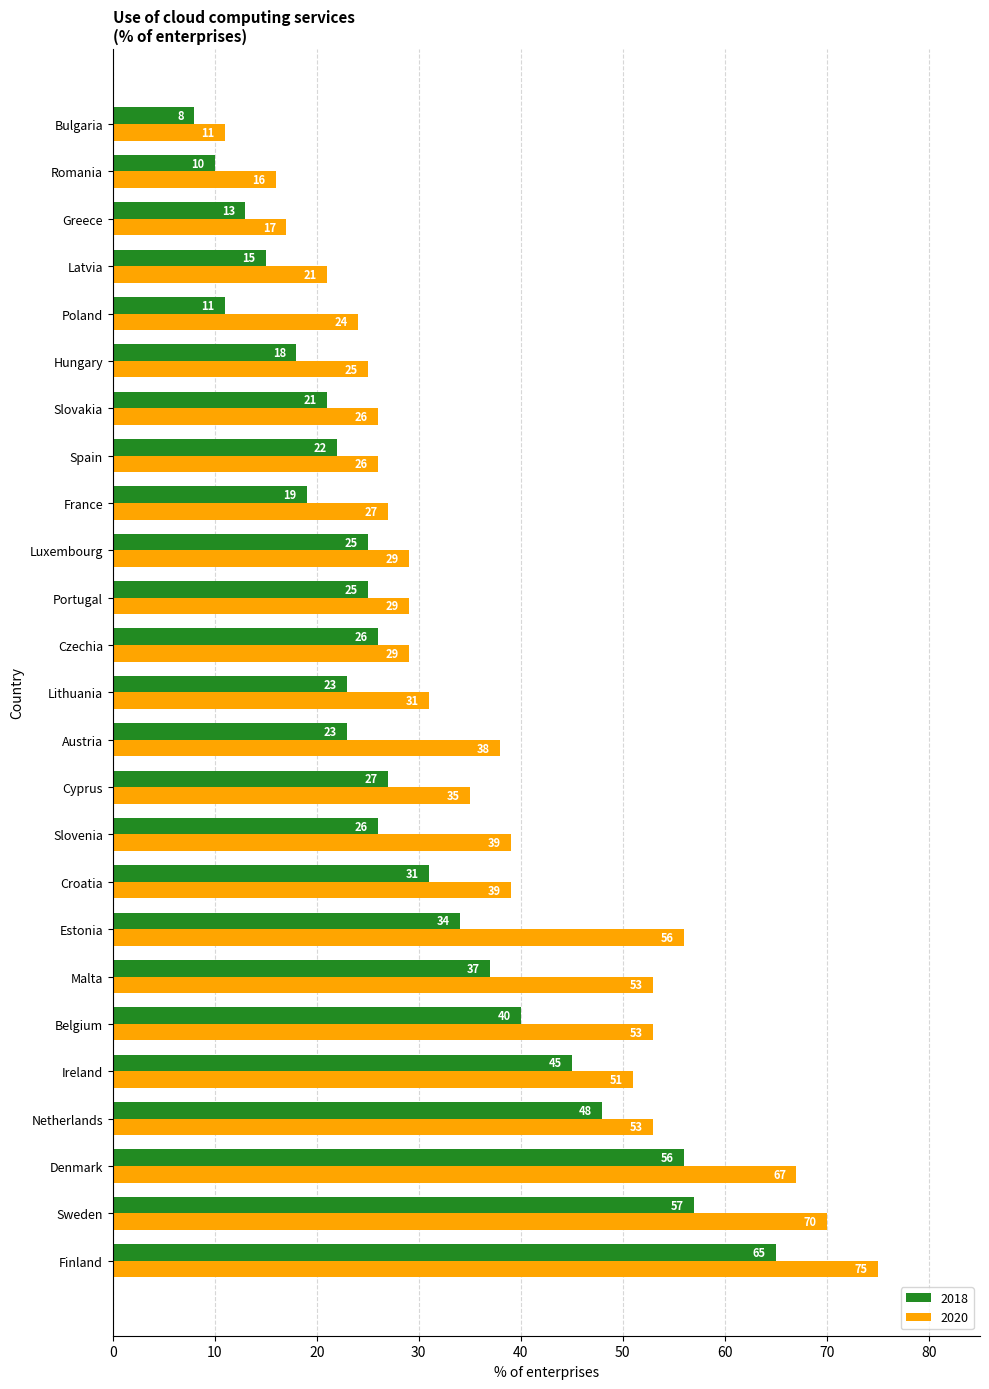

Is it true that 2020 equals 29 at Portugal?

True